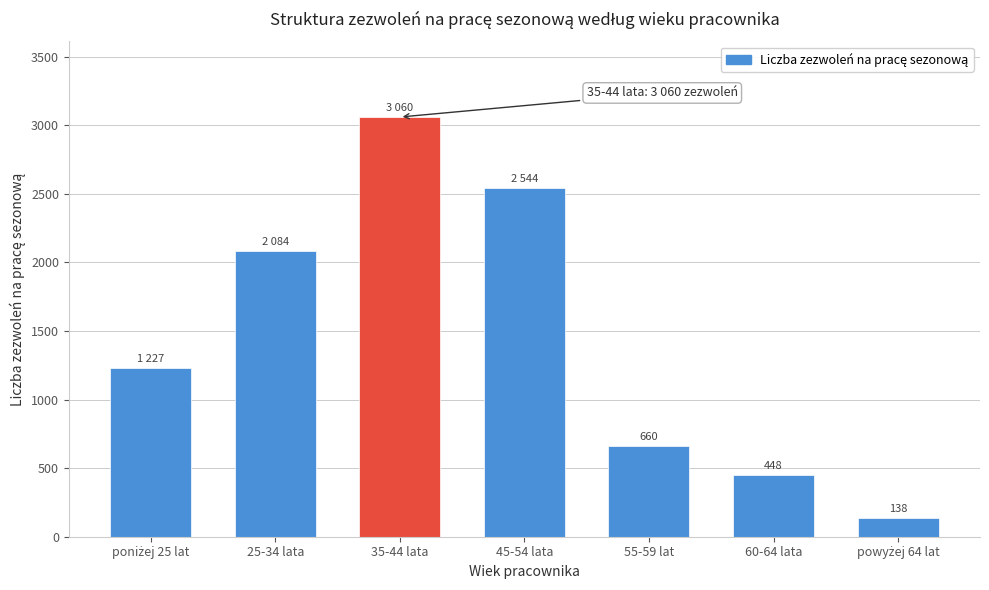

Reading left to right, transcribe all the data shown in this chart.

1227	2084	3060	2544	660	448	138